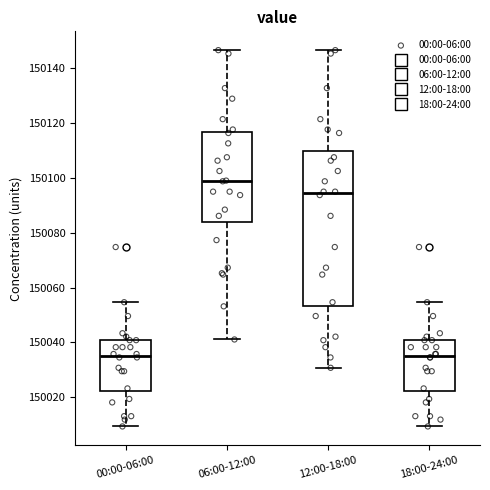

Which box is the tallest, from its lower edge to its upper edge?

12:00-18:00